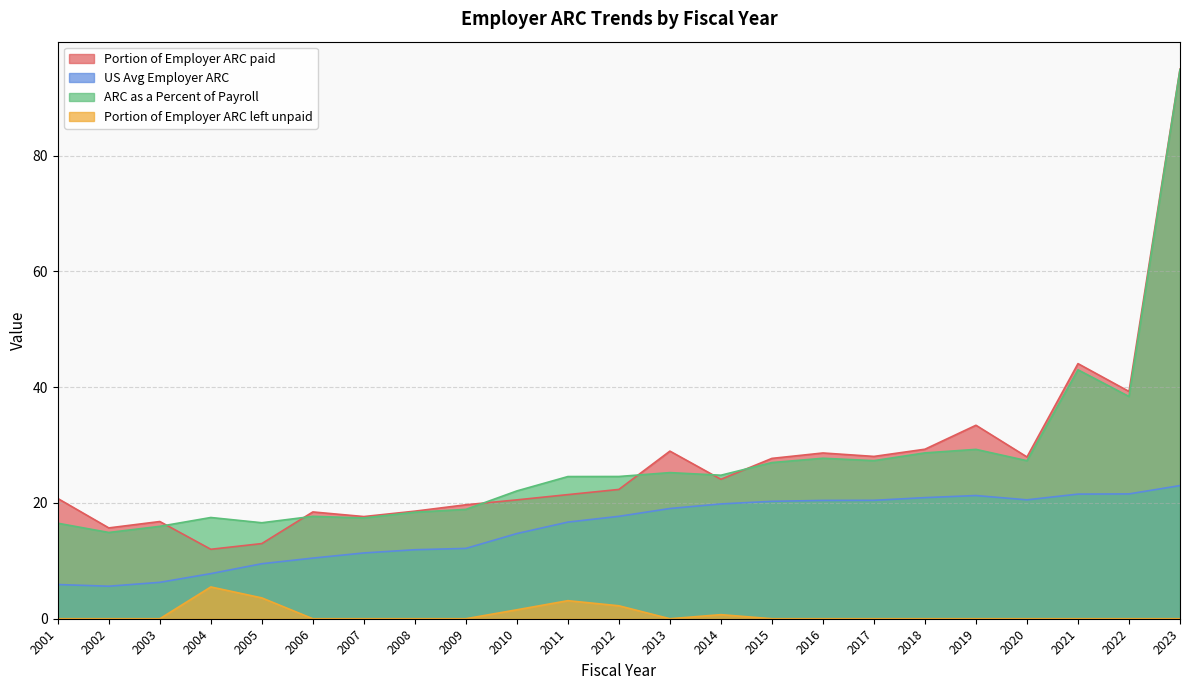

Where does the US Avg Employer ARC series first go above 17?

2012